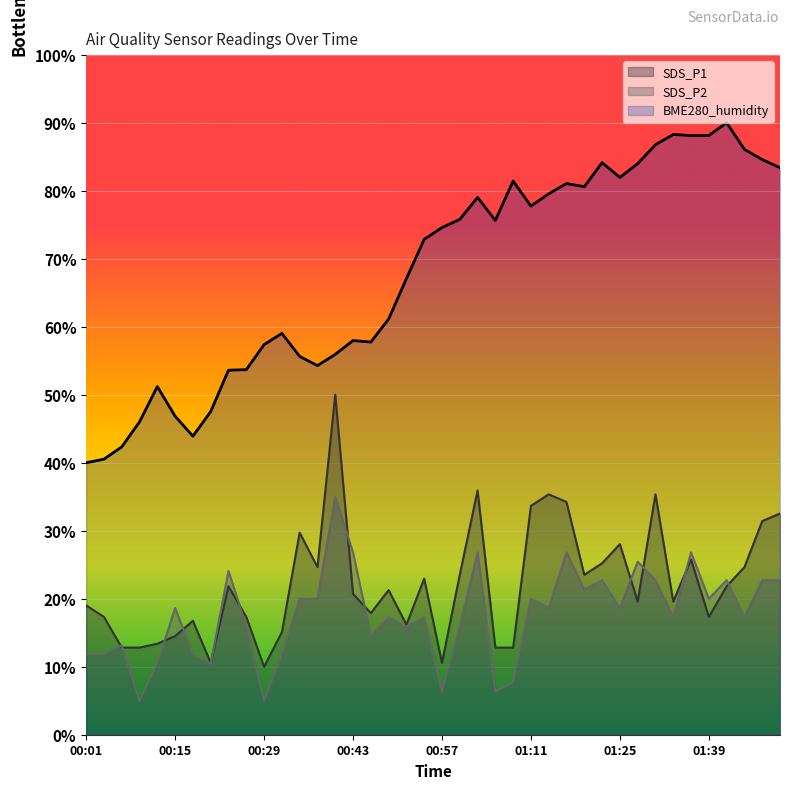

Where is the first local minimum for SDS_P1?

00:21